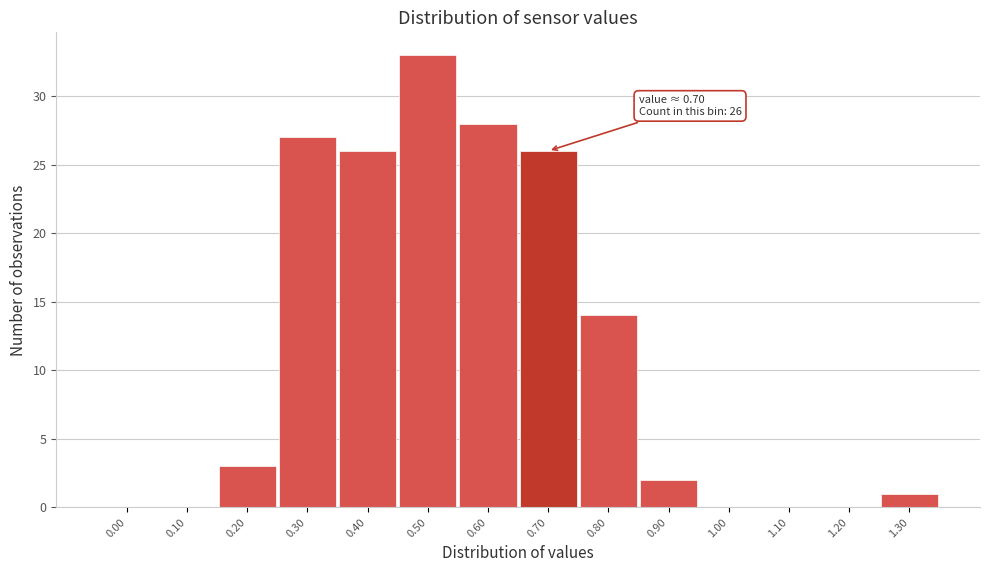

Reading left to right, transcribe all the data shown in this chart.

0.00=0	0.10=0	0.20=3	0.30=27	0.40=26	0.50=33	0.60=28	0.70=26	0.80=14	0.90=2	1.00=0	1.10=0	1.20=0	1.30=1